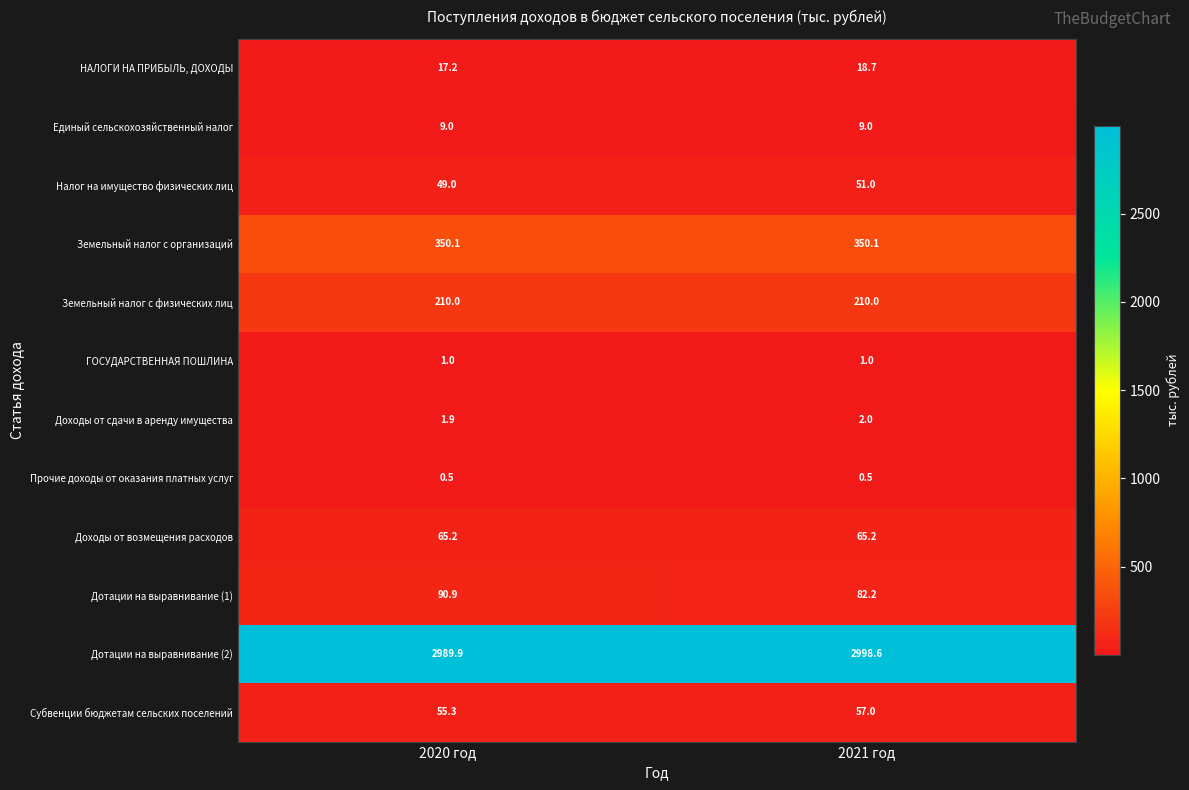

What is the sum of all Налог на имущество физических лиц values?

100.0